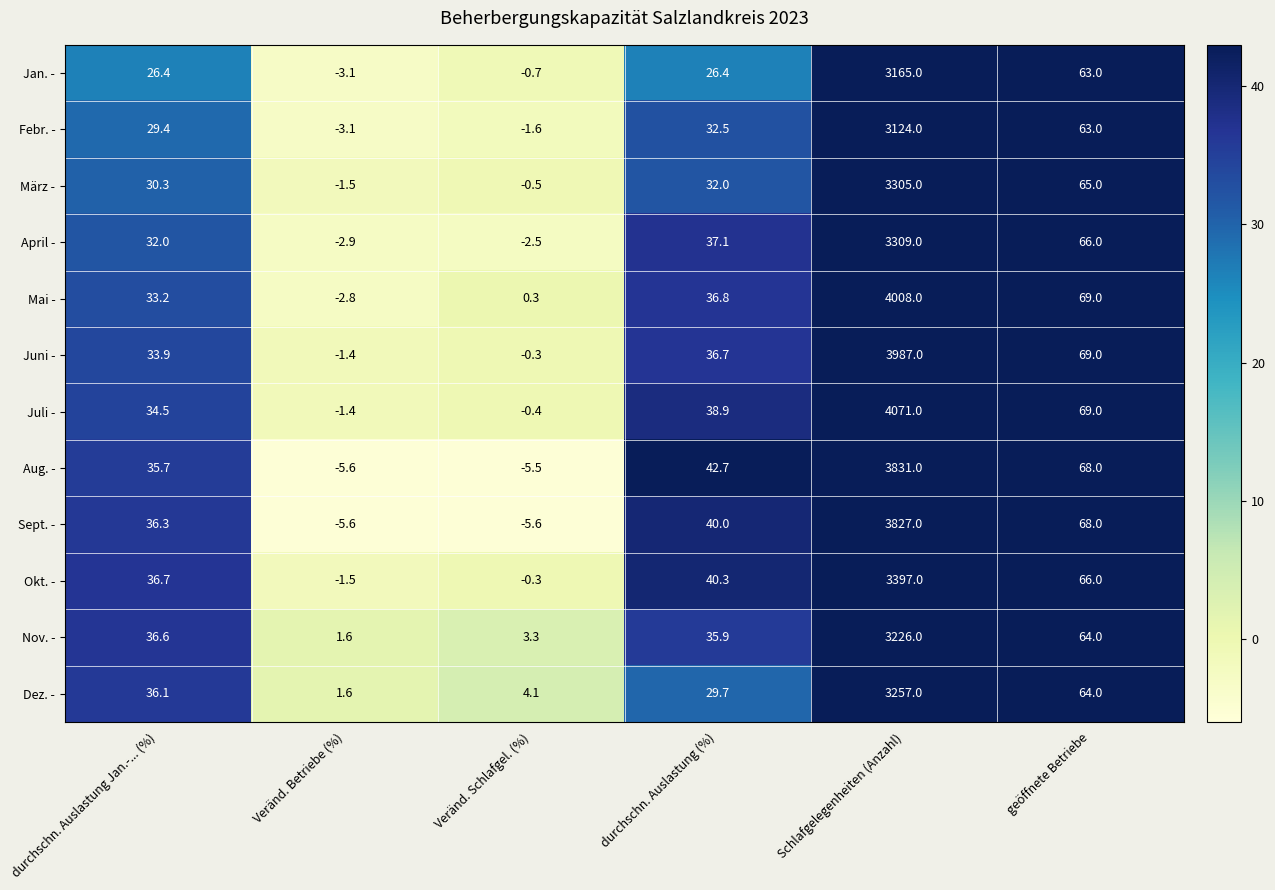

At how many categories does at least one series exceed 645?

1